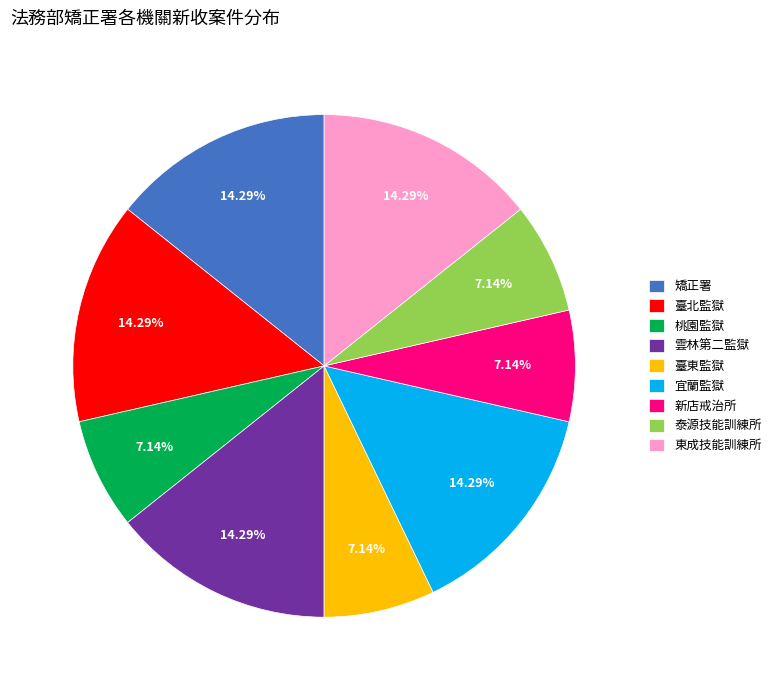

Between 臺東監獄 and 臺北監獄, which is larger?

臺北監獄